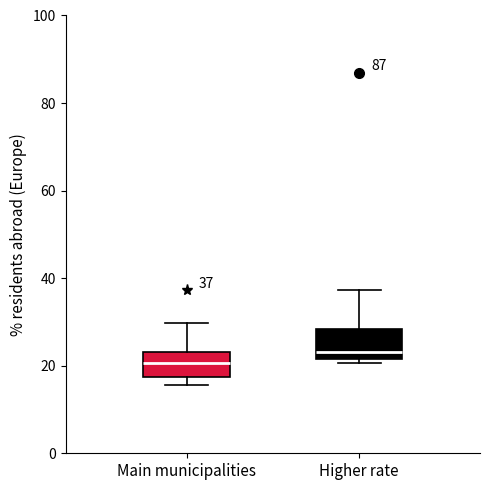

Which box has the highest median line?

Higher rate